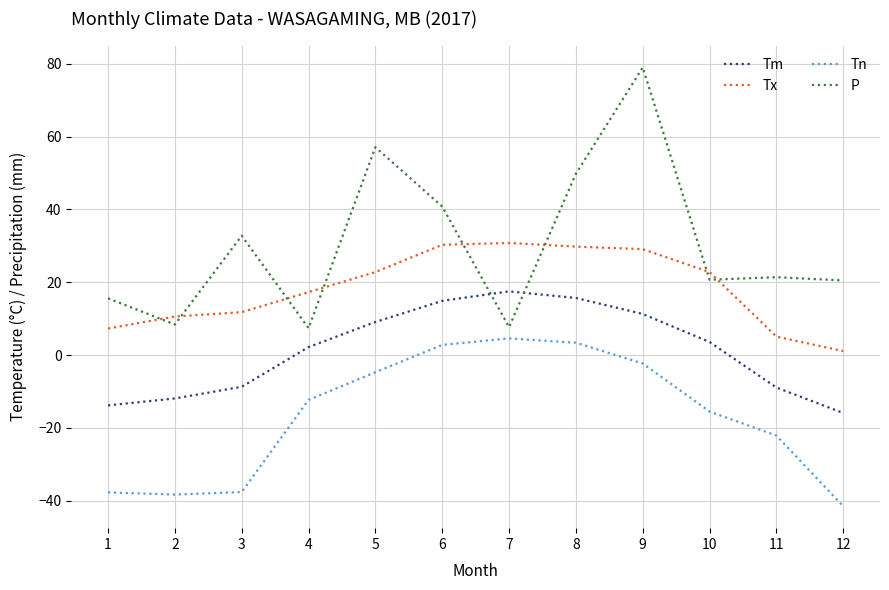

List the series in order of their peak value, highest first.

P, Tx, Tm, Tn